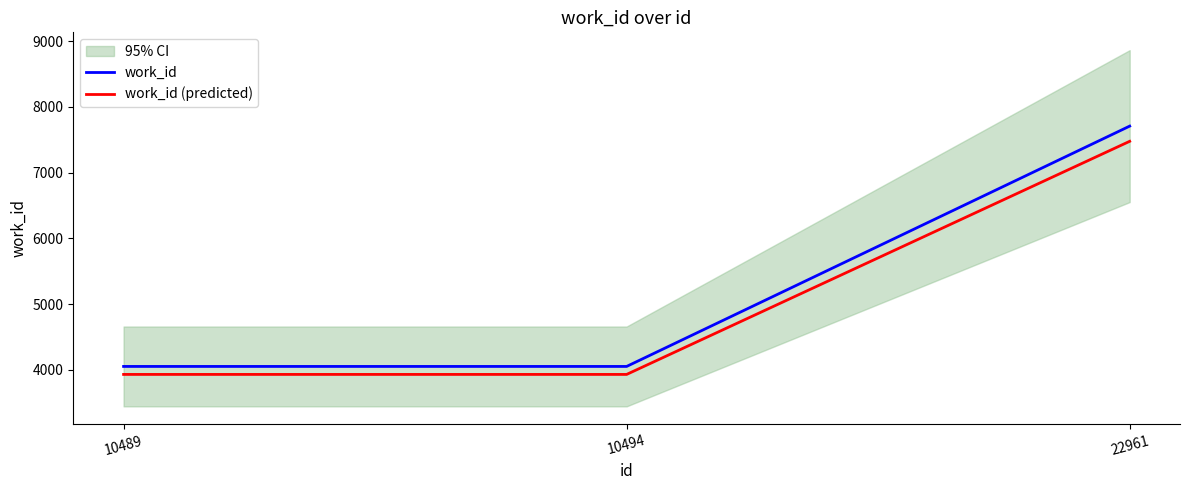

What is the value of the work_id point at the 1st from the left?

4050.0